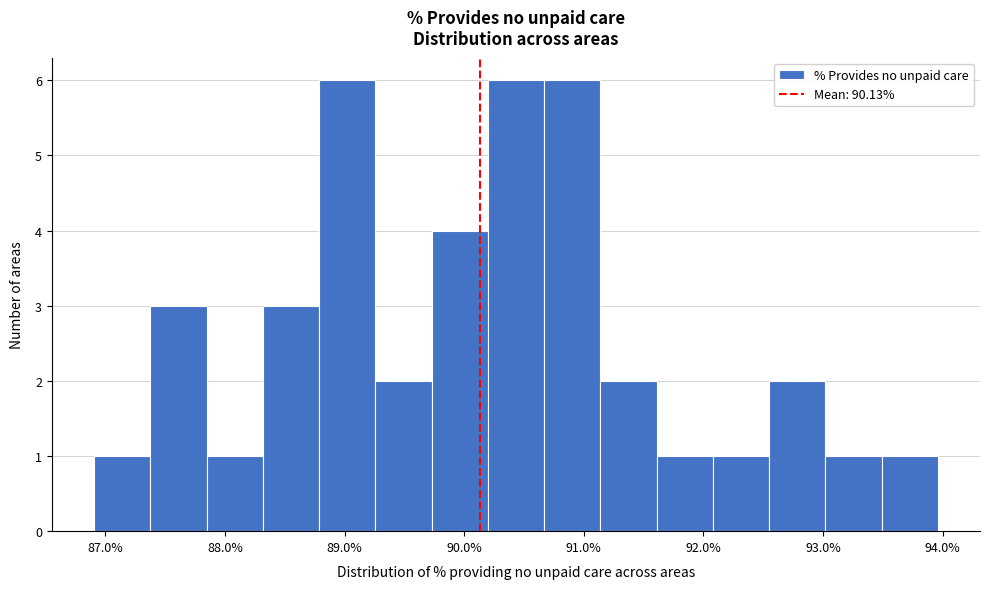

Reading left to right, list every bar in this chart as the range it spans on the x-axis followed by its height. Neither the bar edges nor the heights are printed on the chart, so give them approximately, as read against the axes.

86.9 to 87.4: 1
87.4 to 87.8: 3
87.8 to 88.3: 1
88.3 to 88.8: 3
88.8 to 89.3: 6
89.3 to 89.7: 2
89.7 to 90.2: 4
90.2 to 90.7: 6
90.7 to 91.1: 6
91.1 to 91.6: 2
91.6 to 92.1: 1
92.1 to 92.5: 1
92.5 to 93.0: 2
93.0 to 93.5: 1
93.5 to 94.0: 1